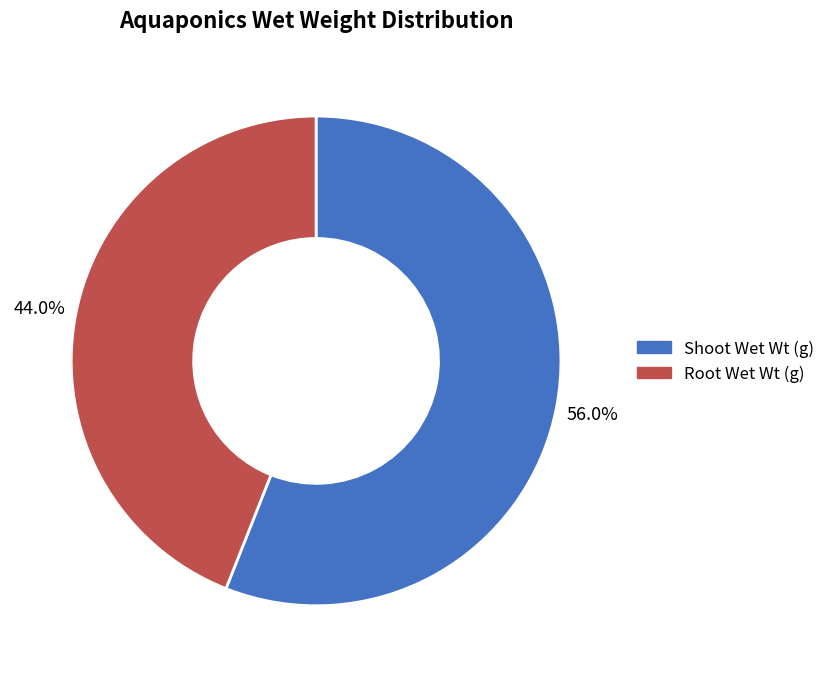

Count the number of slices in the pie.

2